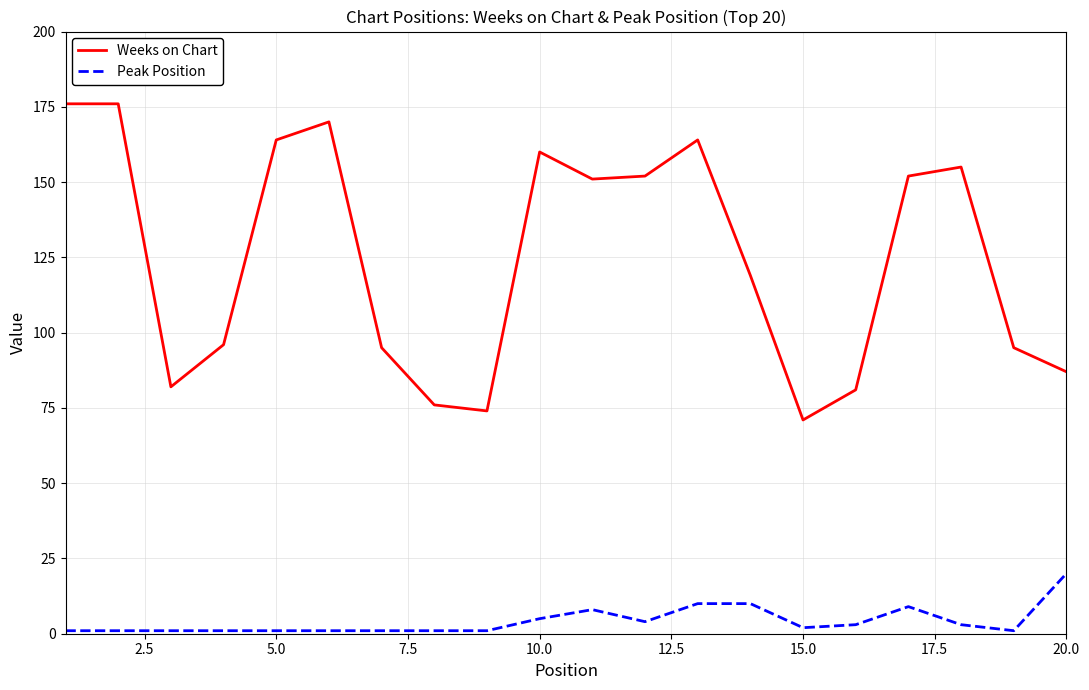

Reading right to left, extract all data points from this chart.

Weeks on Chart: 87	95	155	152	81	71	119	164	152	151	160	74	76	95	170	164	96	82	176	176
Peak Position: 20	1	3	9	3	2	10	10	4	8	5	1	1	1	1	1	1	1	1	1